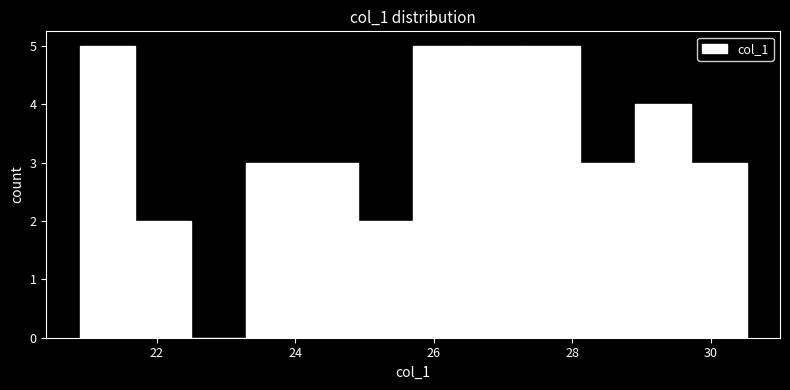

How tall is the bar that spans 26.6 to 27.4 on the x-axis? Neither the bar edges nor the heights are printed on the chart, so give them approximately, as read against the axes.

5